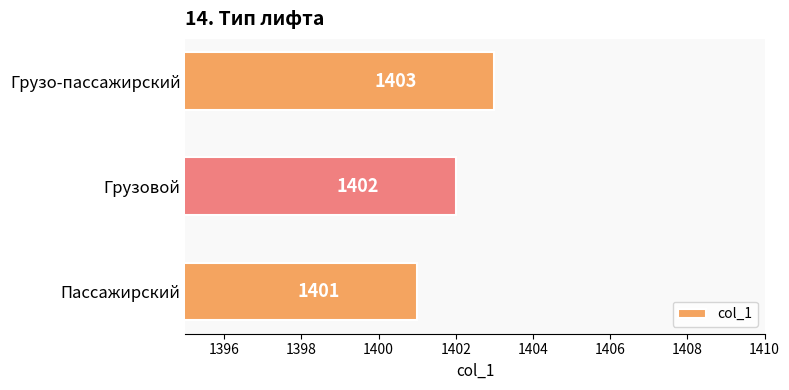

Which has a higher value, Грузо-пассажирский or Пассажирский?

Грузо-пассажирский